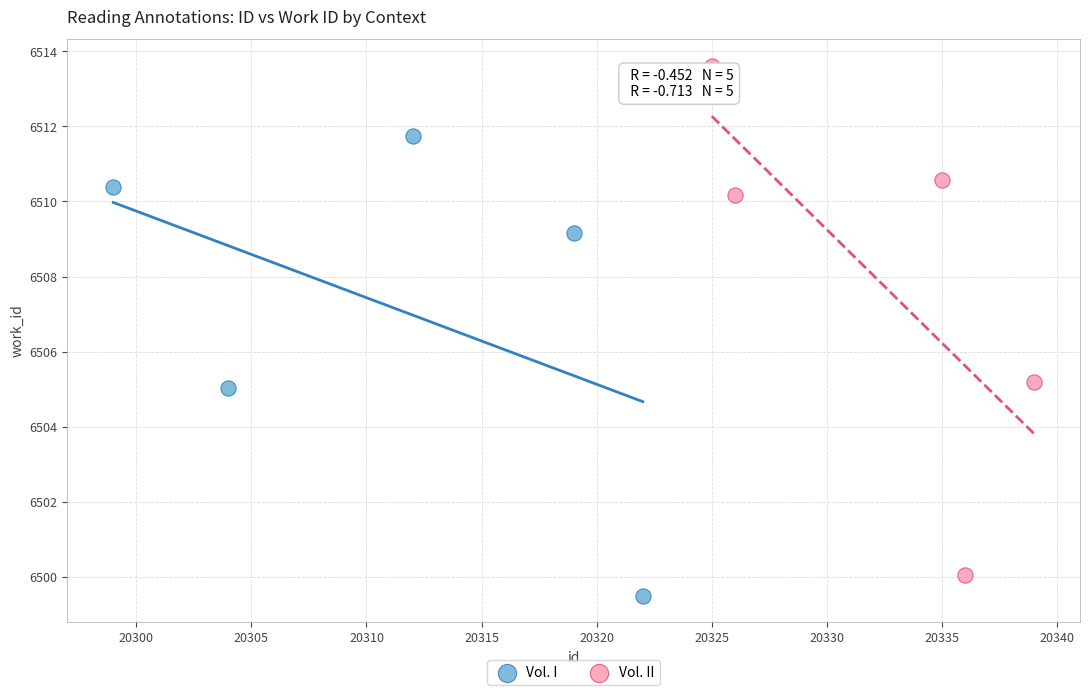

Which series reaches the maximum Y coordinate?

Vol. II